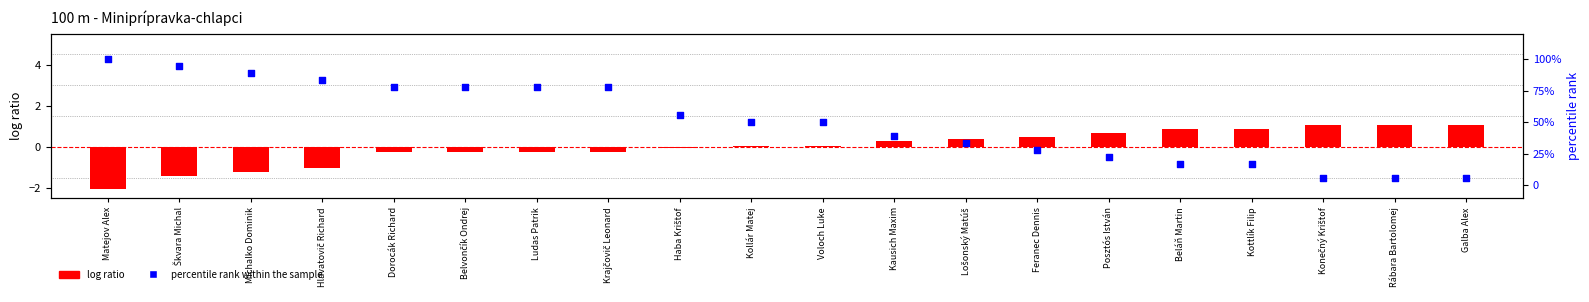

At how many categories does at least one series exceed 15?

17